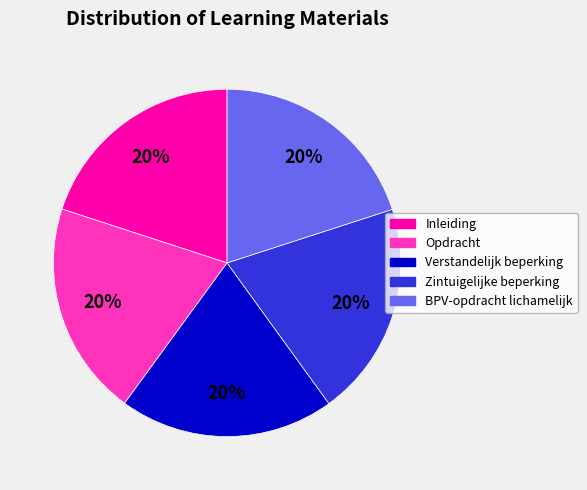

Approximately how many times larger is the value at Opdracht compared to Verstandelijk beperking?

1.0